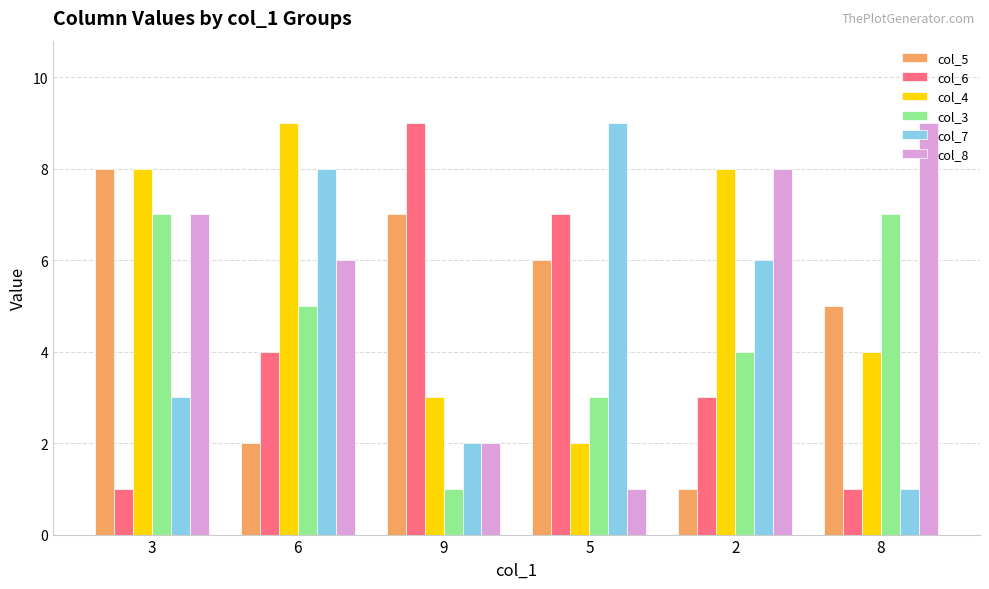

Where is col_7 nearest to the value 5?

2